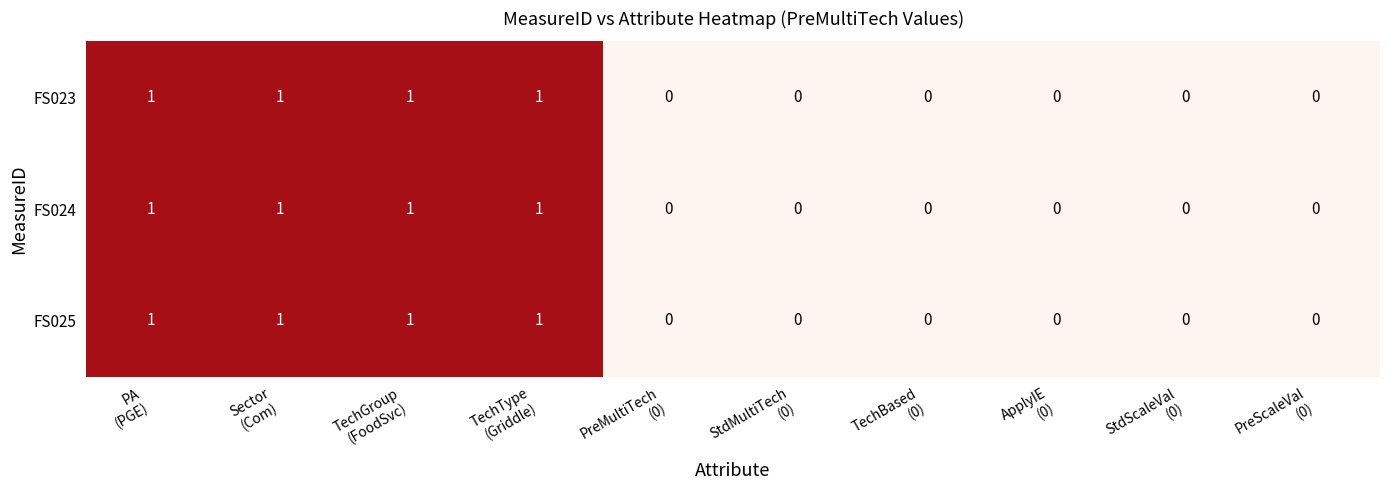

Reading left to right, what are all the values shown in this chart?

FS023: 1	1	1	1	0	0	0	0	0	0
FS024: 1	1	1	1	0	0	0	0	0	0
FS025: 1	1	1	1	0	0	0	0	0	0